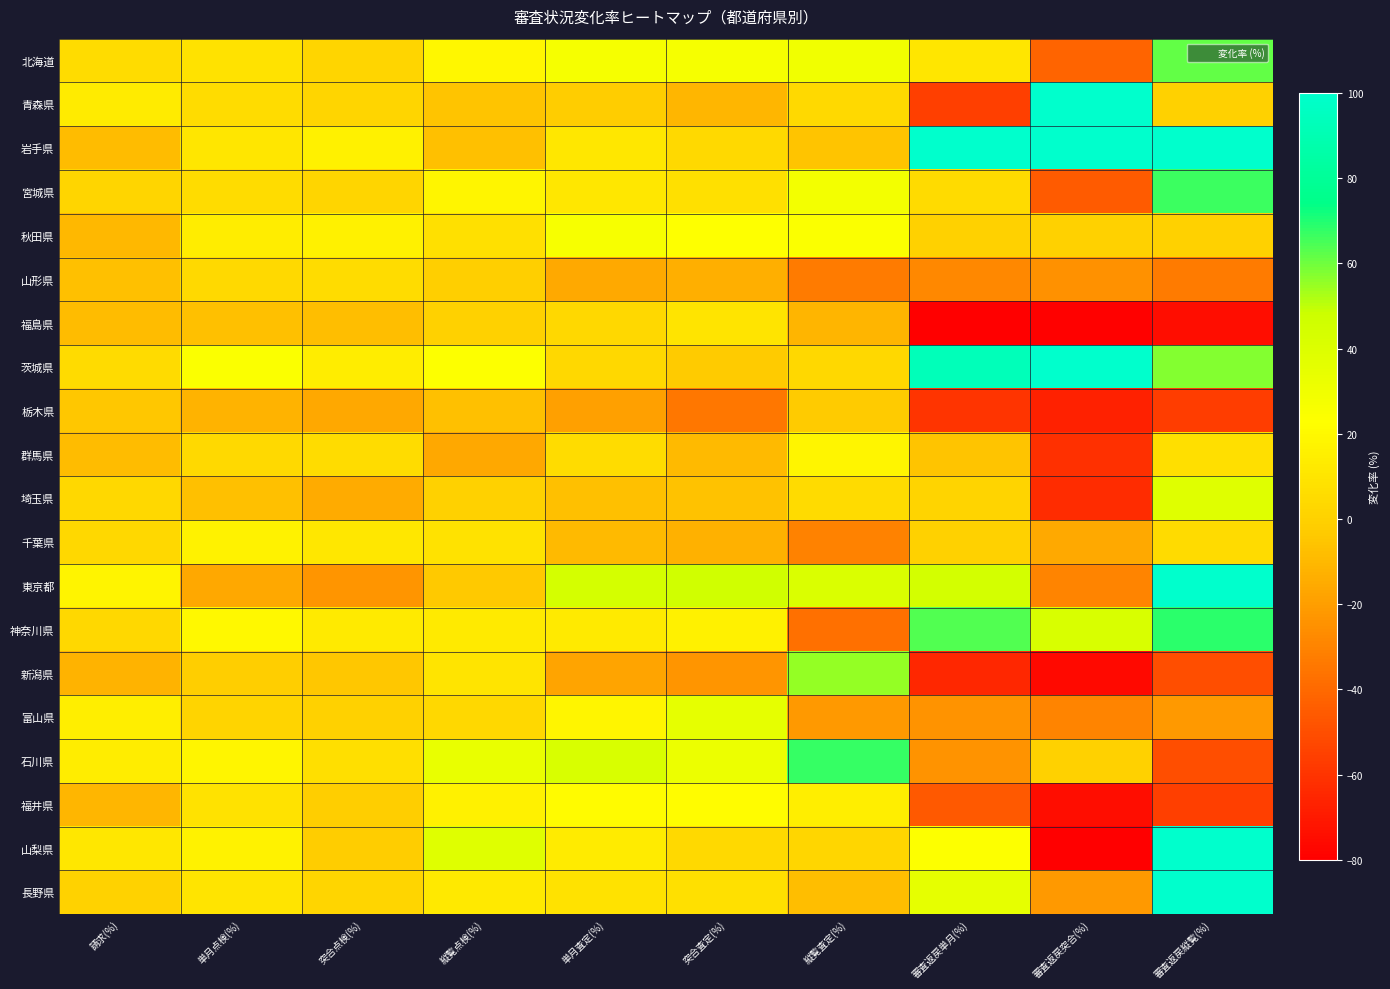

At which category is the sum across all series the highest?

審査返戻縦覧(%)